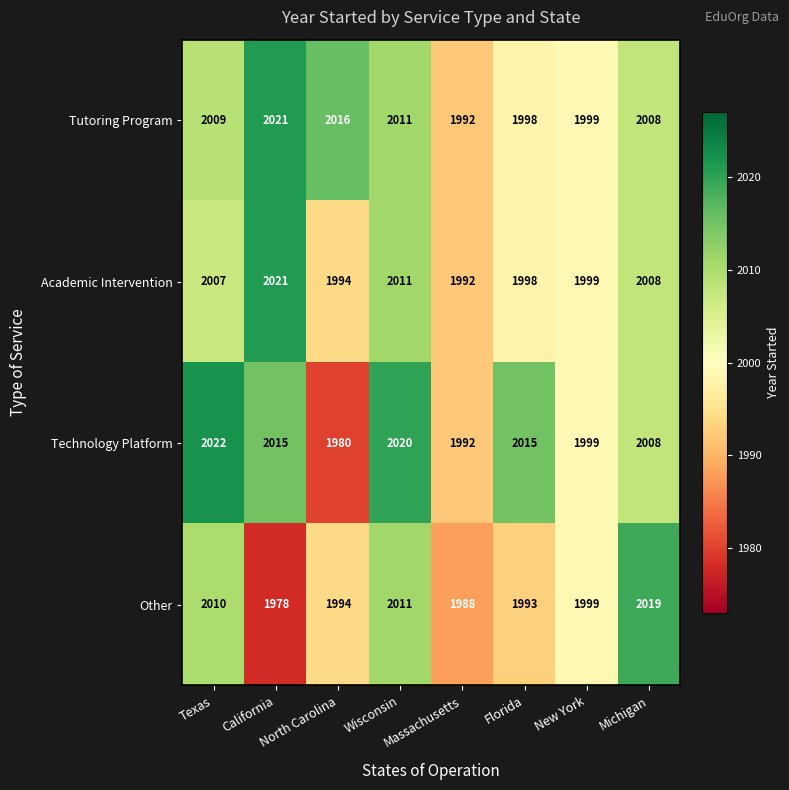

What is the difference between the maximum and minimum values in the Technology Platform series?

42